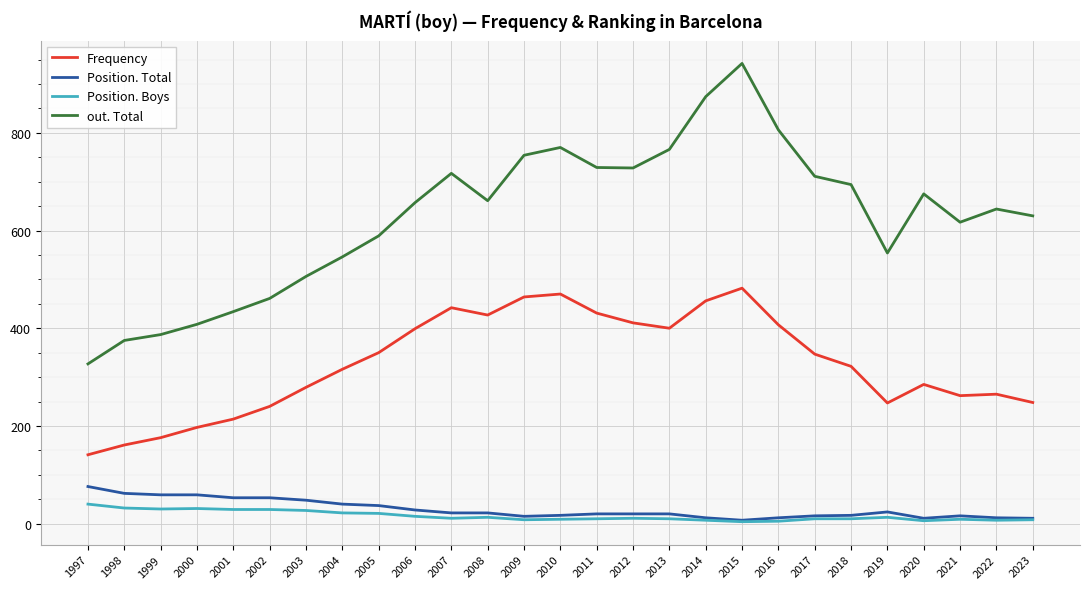

Which series has the largest total across all categories?

out. Total